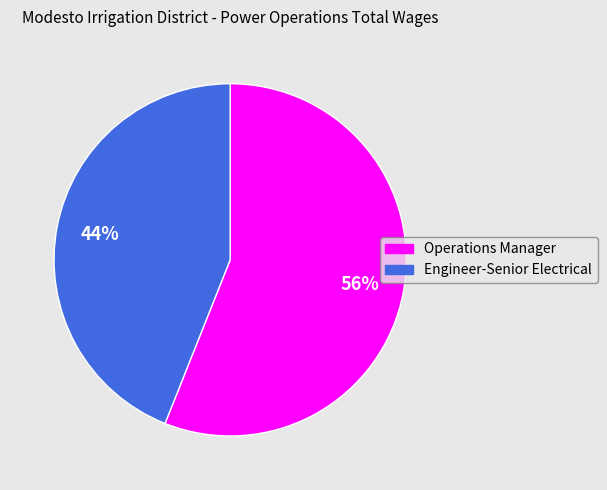

What percentage is the Operations Manager slice, to the nearest percent?

56%